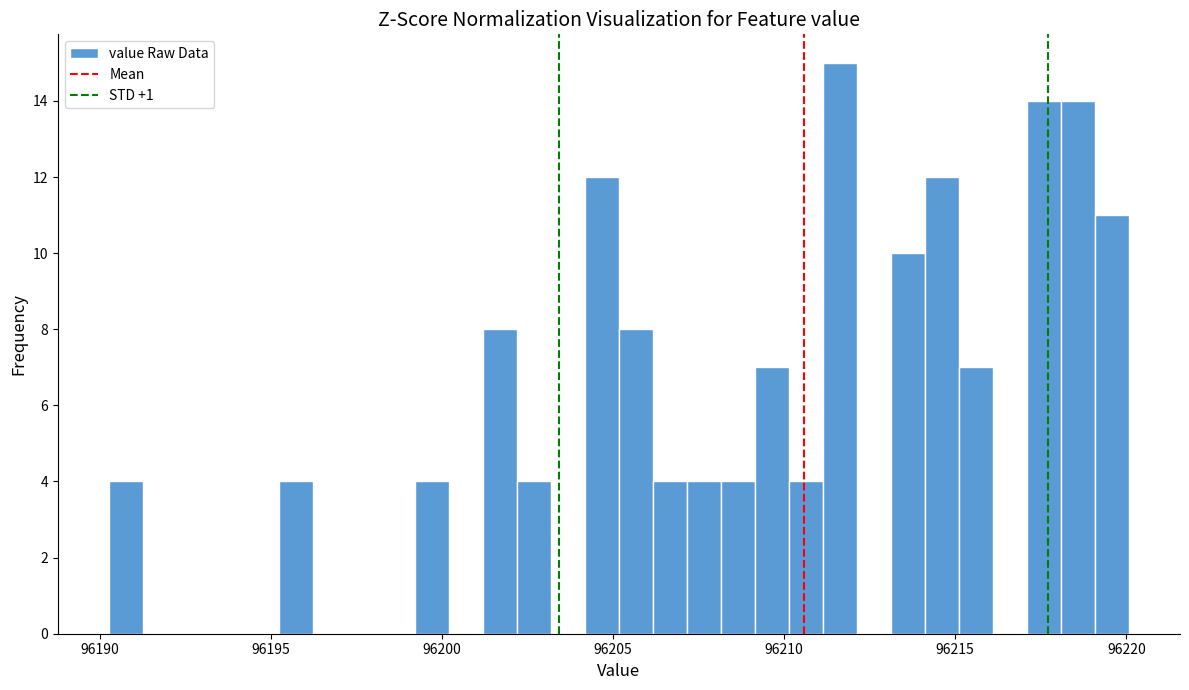

Read against the x-axis, roughly where is the centre of the tallest bar?

96211.5